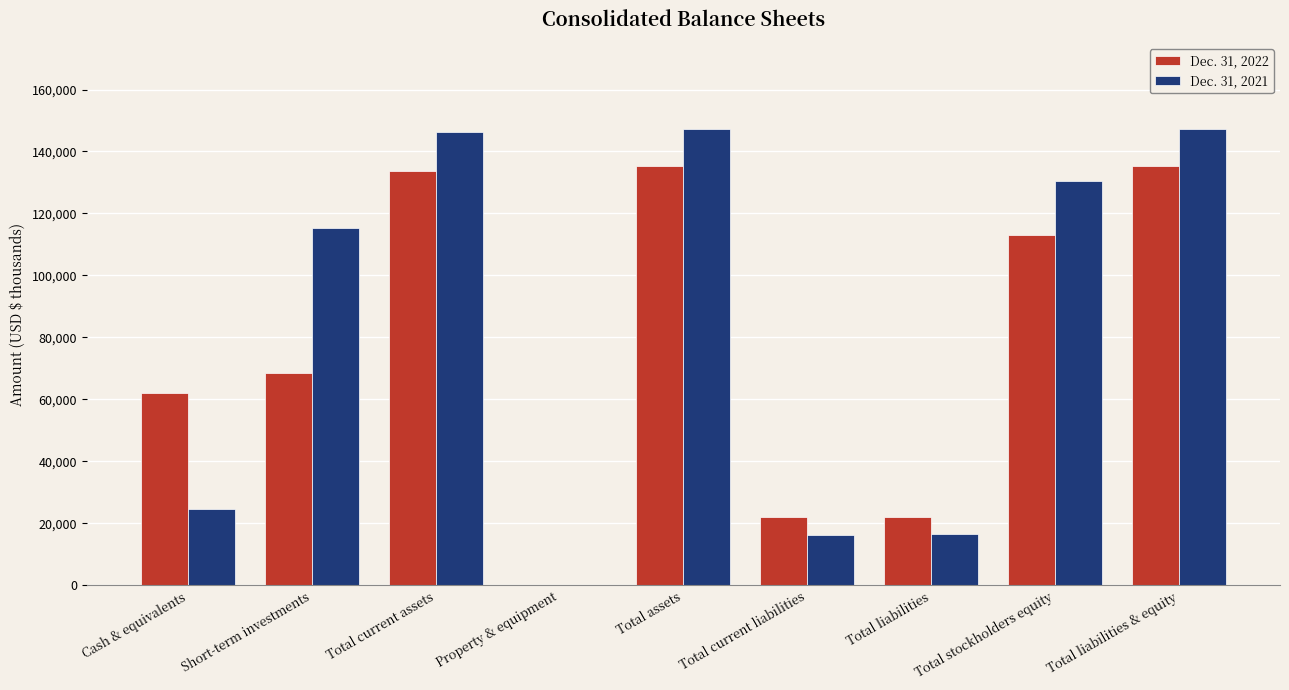

What value does the Dec. 31, 2022 series have at Total stockholders equity?

113036